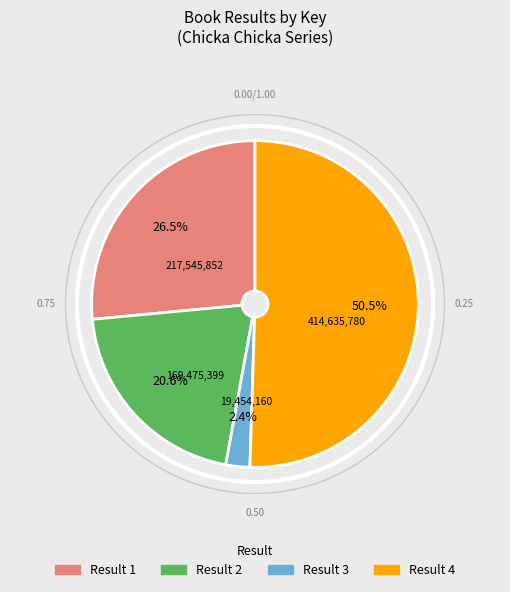

Does any single category account for the majority?

Yes